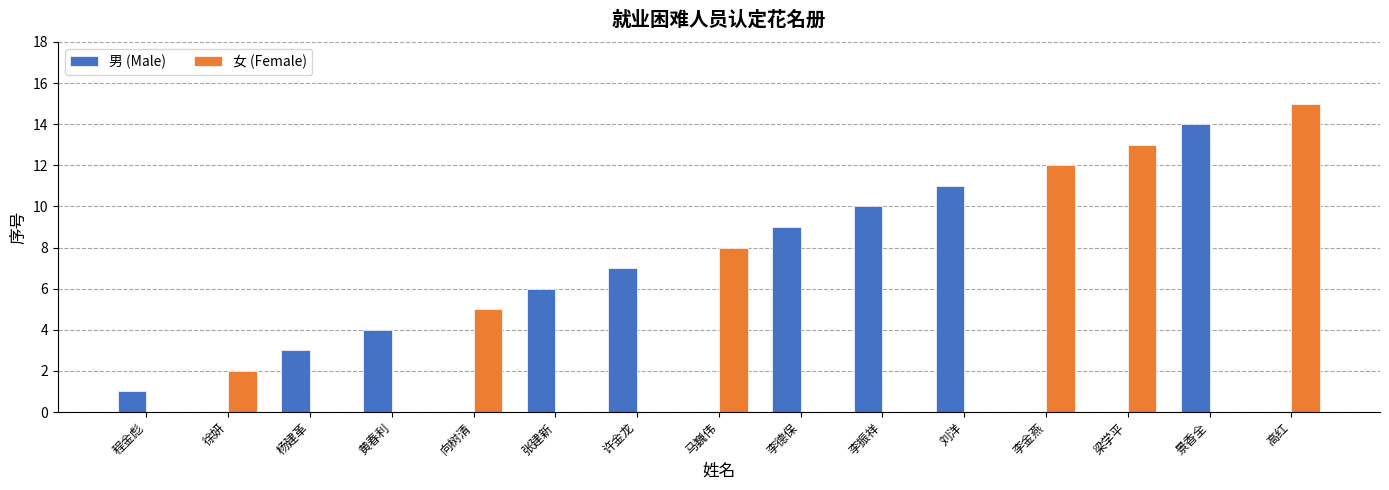

What is the sum of the 女 (Female) values at 李振祥 and 高红?

15